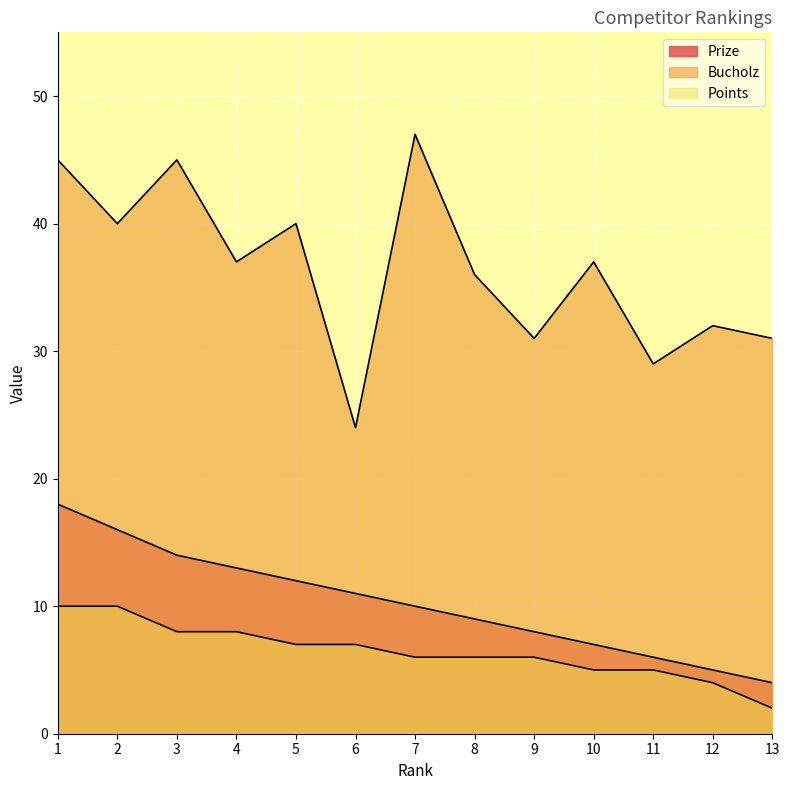

Does the chart display data point markers on the line(s)?

No